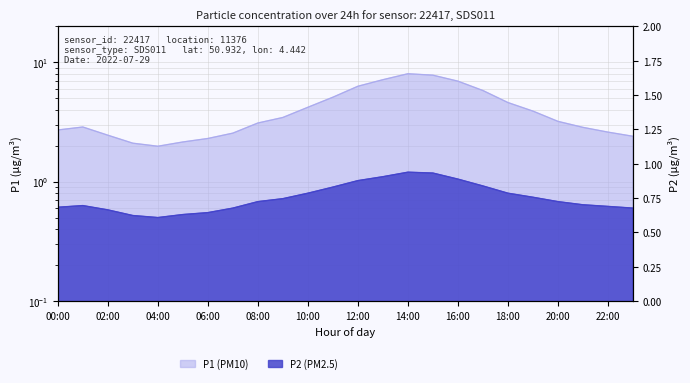

Reading right to left, extract all data points from this chart.

P1: 23:00=2.4	22:00=2.6	21:00=2.9	20:00=3.2	19:00=3.9	18:00=4.6	17:00=5.8	16:00=7.0	15:00=7.8	14:00=8.0	13:00=7.2	12:00=6.3	11:00=5.1	10:00=4.2	09:00=3.5	08:00=3.1	07:00=2.5	06:00=2.3	05:00=2.1	04:00=2.0	03:00=2.1	02:00=2.5	01:00=2.9	00:00=2.7
P2: 23:00=0.6	22:00=0.6	21:00=0.6	20:00=0.7	19:00=0.7	18:00=0.8	17:00=0.9	16:00=1.1	15:00=1.2	14:00=1.2	13:00=1.1	12:00=1.0	11:00=0.9	10:00=0.8	09:00=0.7	08:00=0.7	07:00=0.6	06:00=0.6	05:00=0.5	04:00=0.5	03:00=0.5	02:00=0.6	01:00=0.6	00:00=0.6